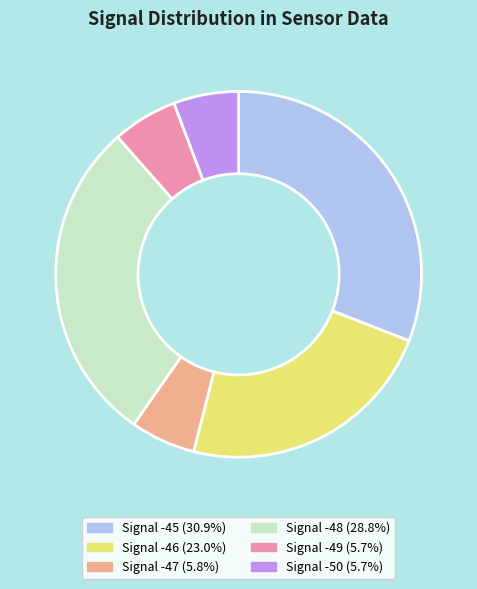

What is the ratio of the value at Signal -47 (5.8%) to the value at Signal -49 (5.7%)?

1.0